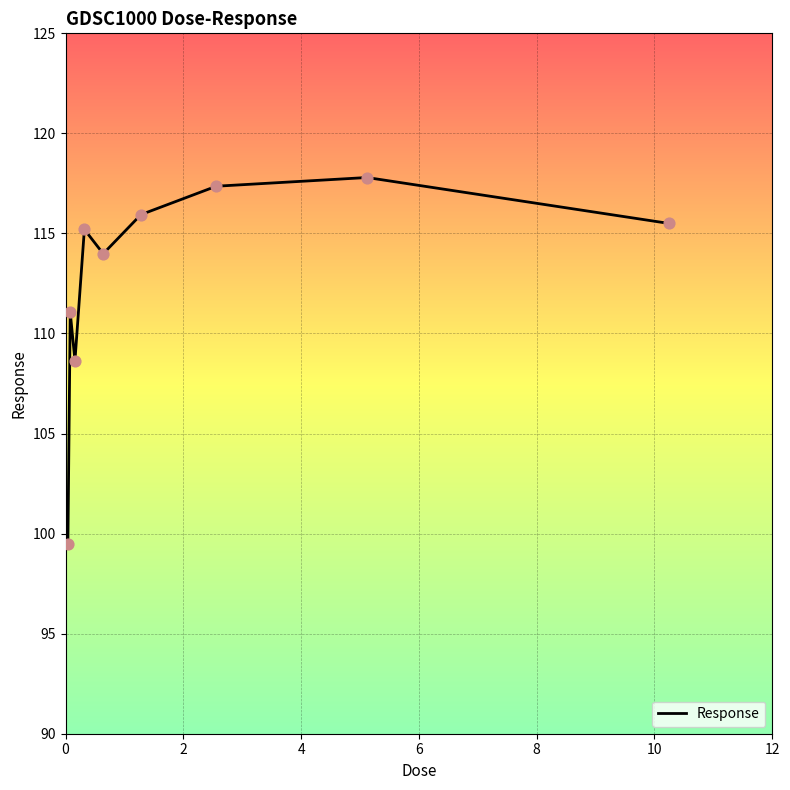

What is the maximum value shown in the chart?

117.8